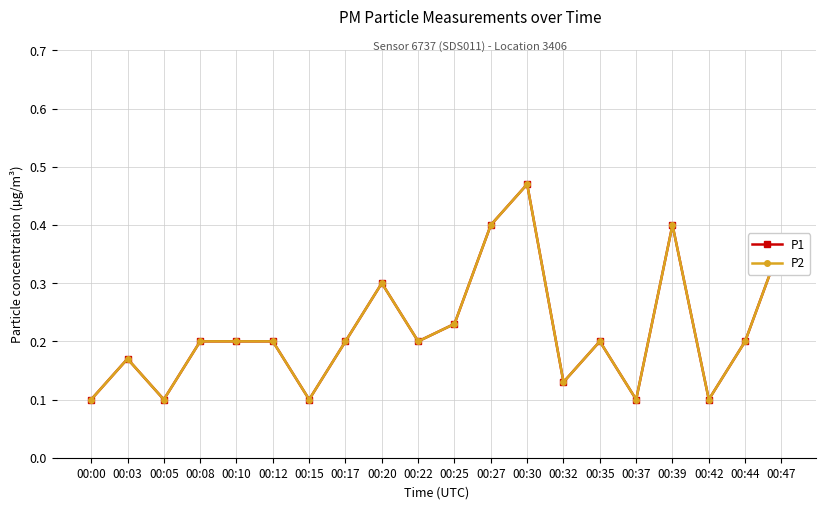

Reading right to left, list all the values displayed in this chart.

P1: 0.4	0.2	0.1	0.4	0.1	0.2	0.1	0.5	0.4	0.2	0.2	0.3	0.2	0.1	0.2	0.2	0.2	0.1	0.2	0.1
P2: 0.4	0.2	0.1	0.4	0.1	0.2	0.1	0.5	0.4	0.2	0.2	0.3	0.2	0.1	0.2	0.2	0.2	0.1	0.2	0.1